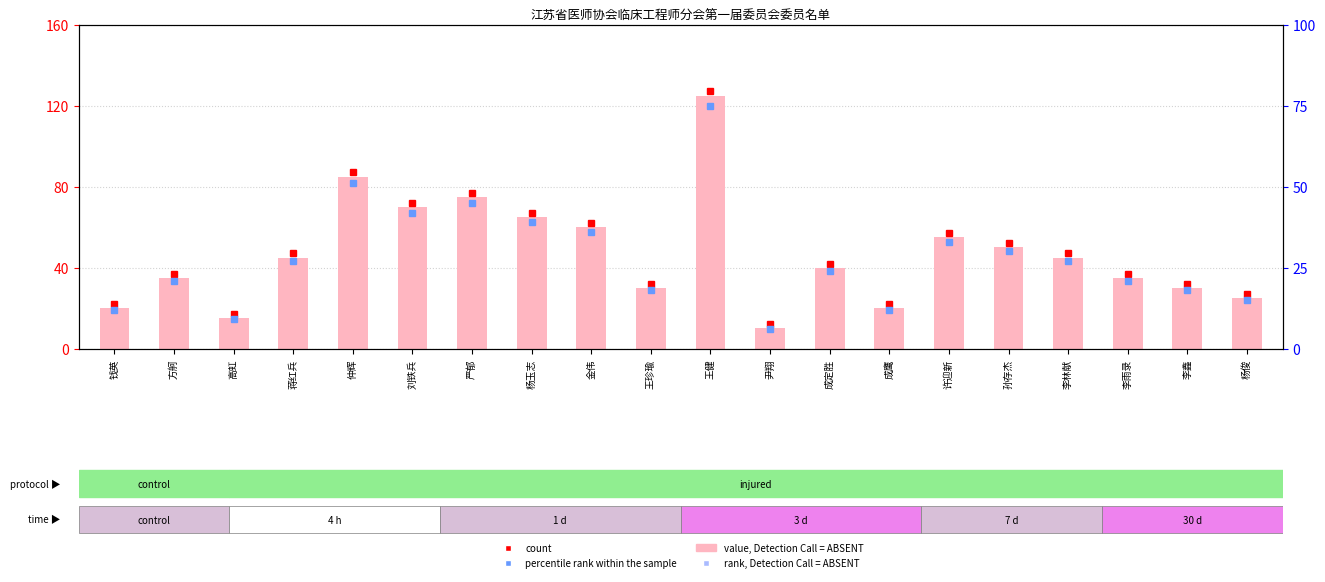

What is the approximate value of count at 王健?

125